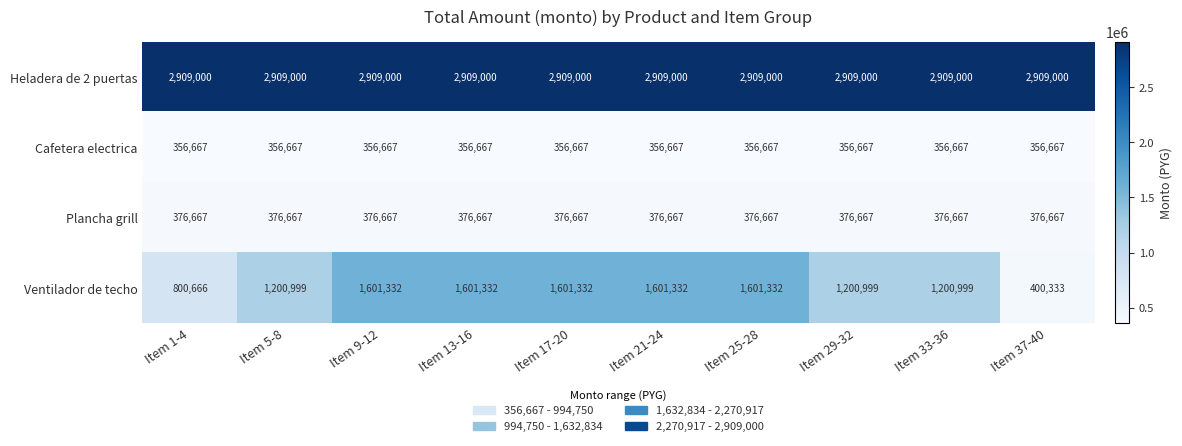

What is the greatest value displayed?

2909000